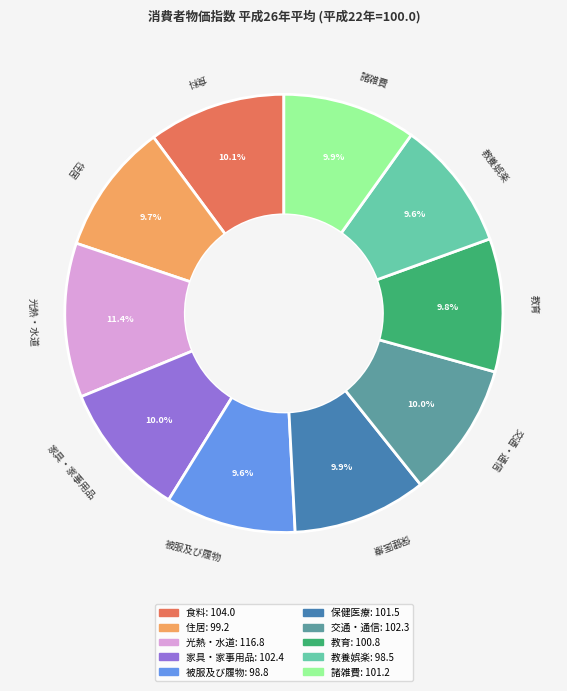

To the nearest percent, what is the average slice percentage?

10%